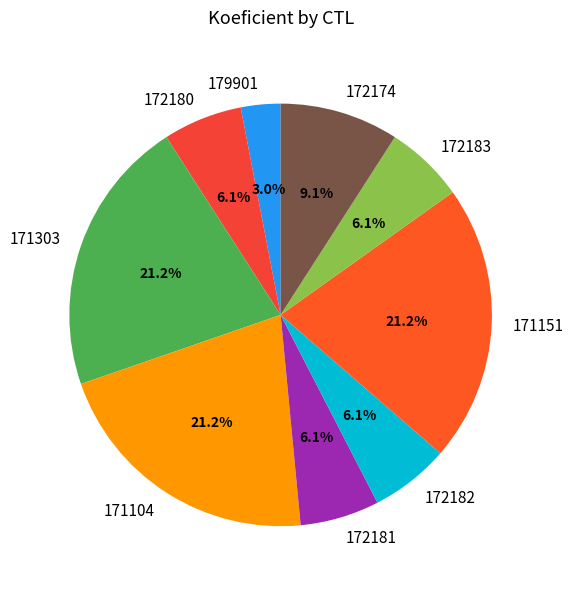

What percentage is NOT represented by 171303?

78.8%